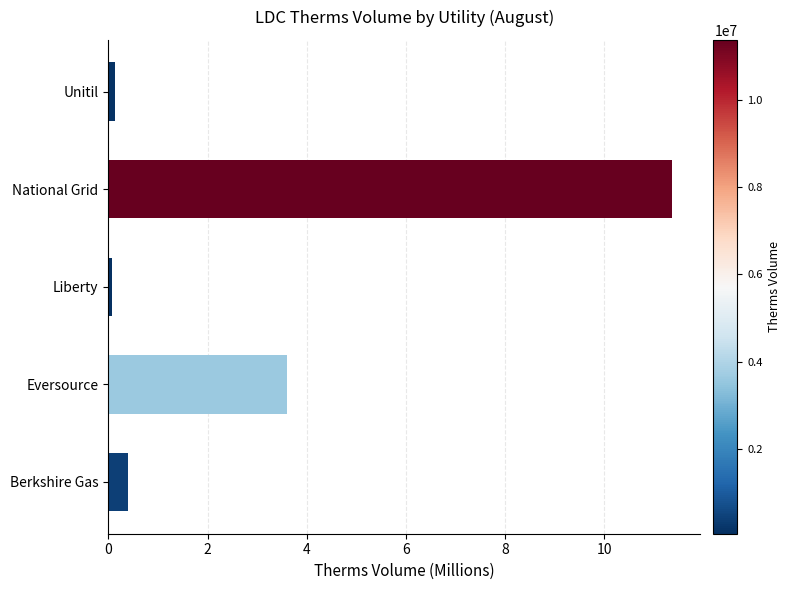

Where is the data nearest to the value 5?

Eversource